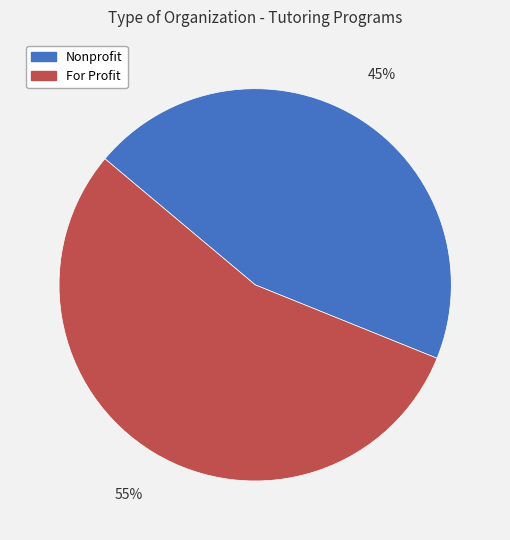

Approximately how many times larger is the value at For Profit compared to Nonprofit?

1.2